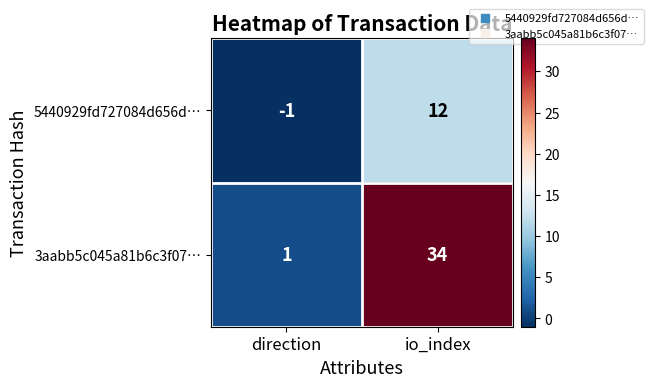

Reading right to left, list all the values displayed in this chart.

5440929fd727084d656d…: 12	-1
3aabb5c045a81b6c3f07…: 34	1